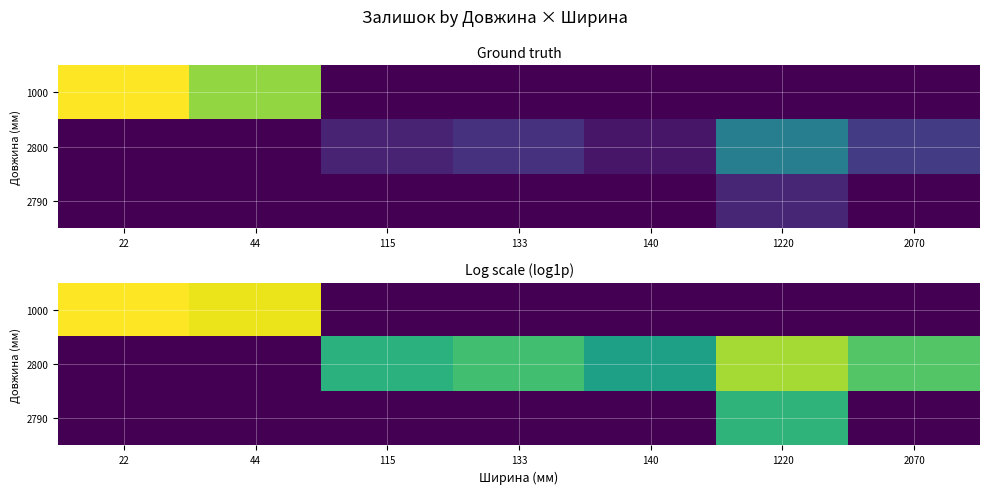

The 2800 series shows 6.7 at 2070. True or false?

False